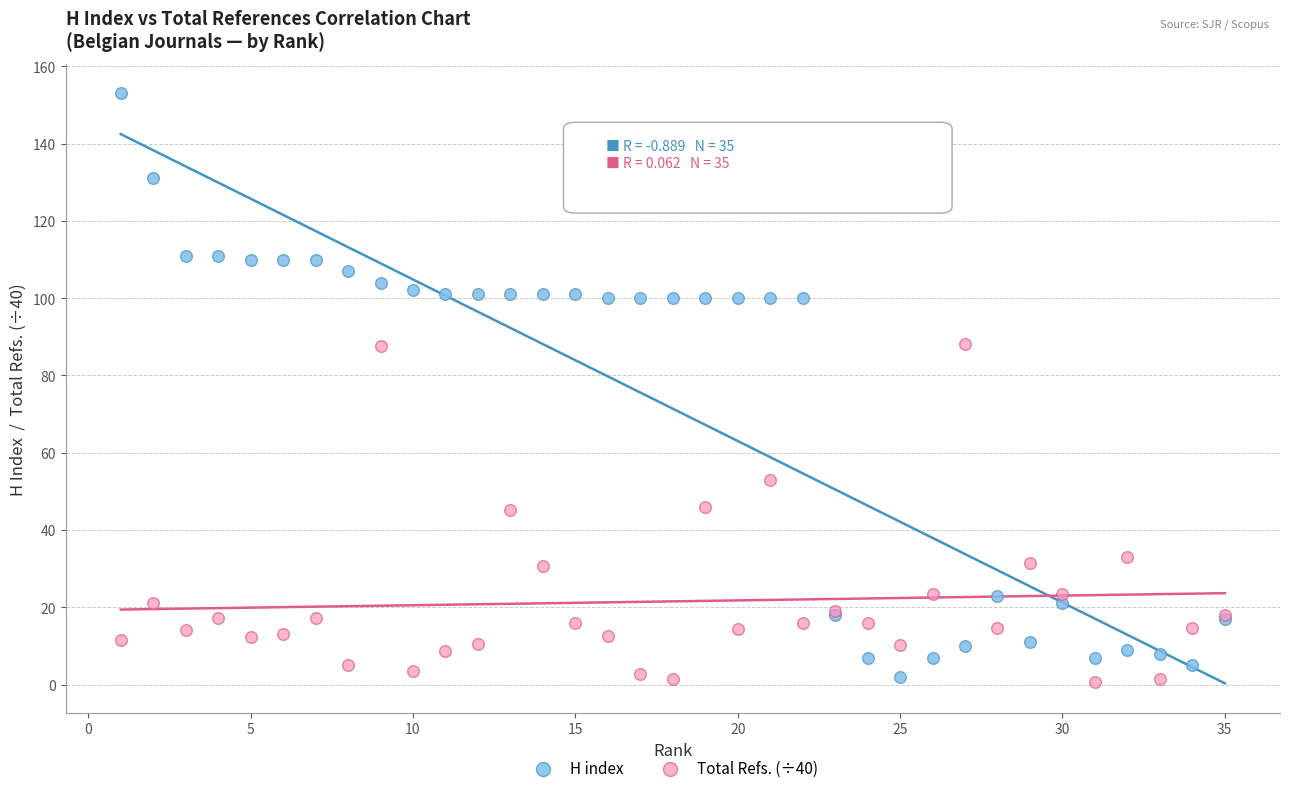

Which series has the widest spread of Y values?

H index